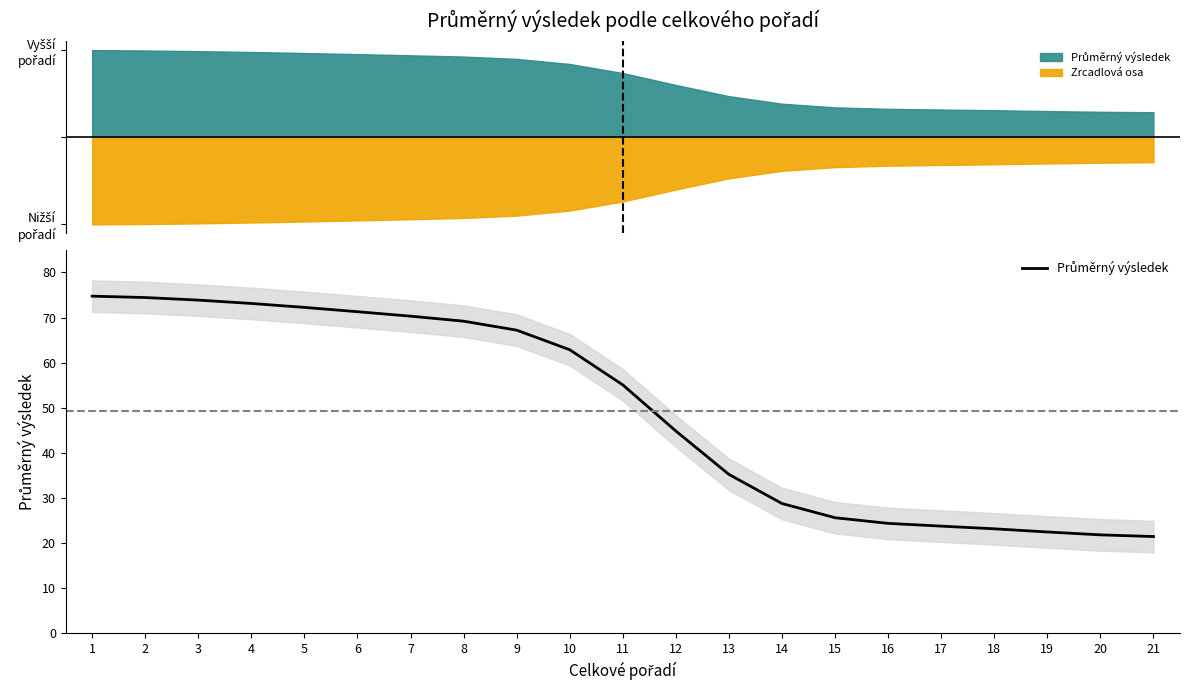

List the labels in order of value, largest first.

1, 2, 3, 4, 5, 6, 7, 8, 9, 10, 11, 12, 13, 14, 15, 16, 17, 18, 19, 20, 21